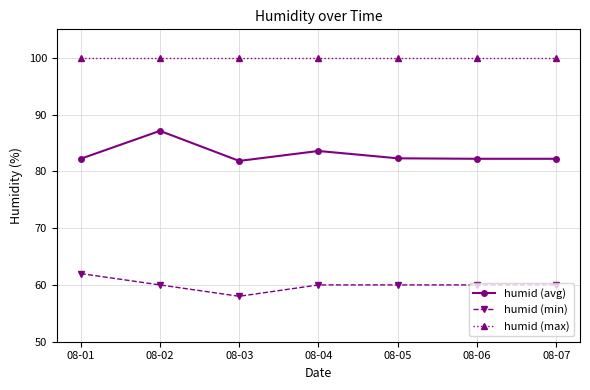

Is it true that humid (min) equals 62.0 at 08-01?

True